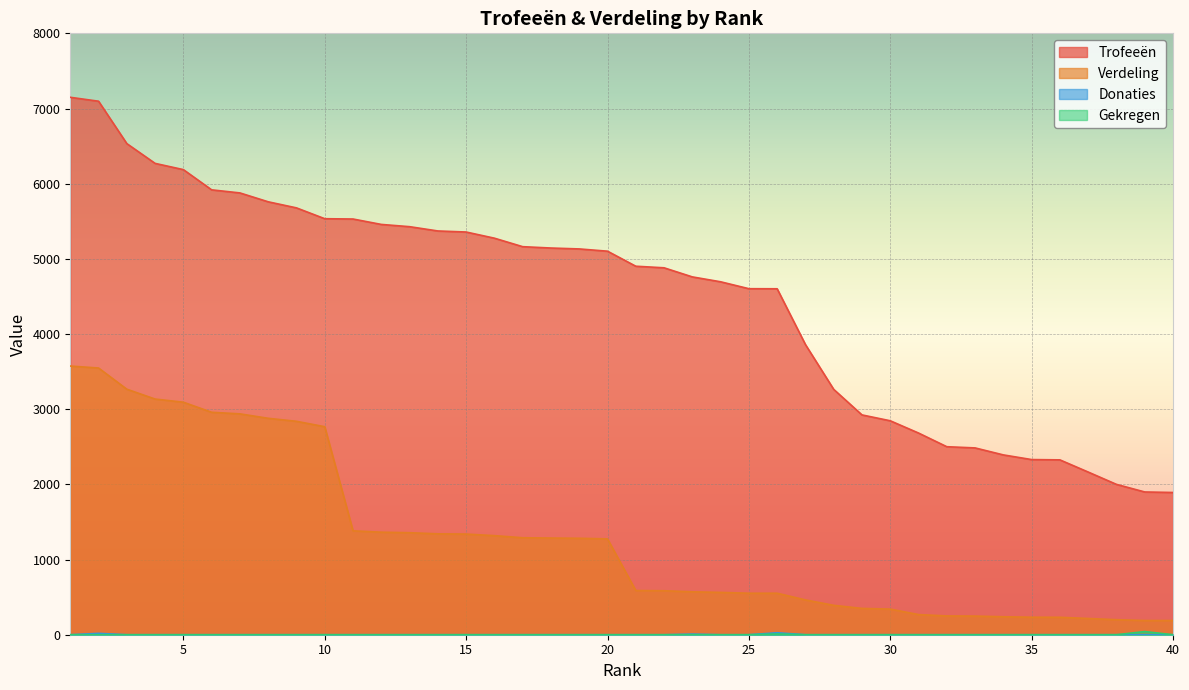

At which category does the chart reach its minimum across all series?

1